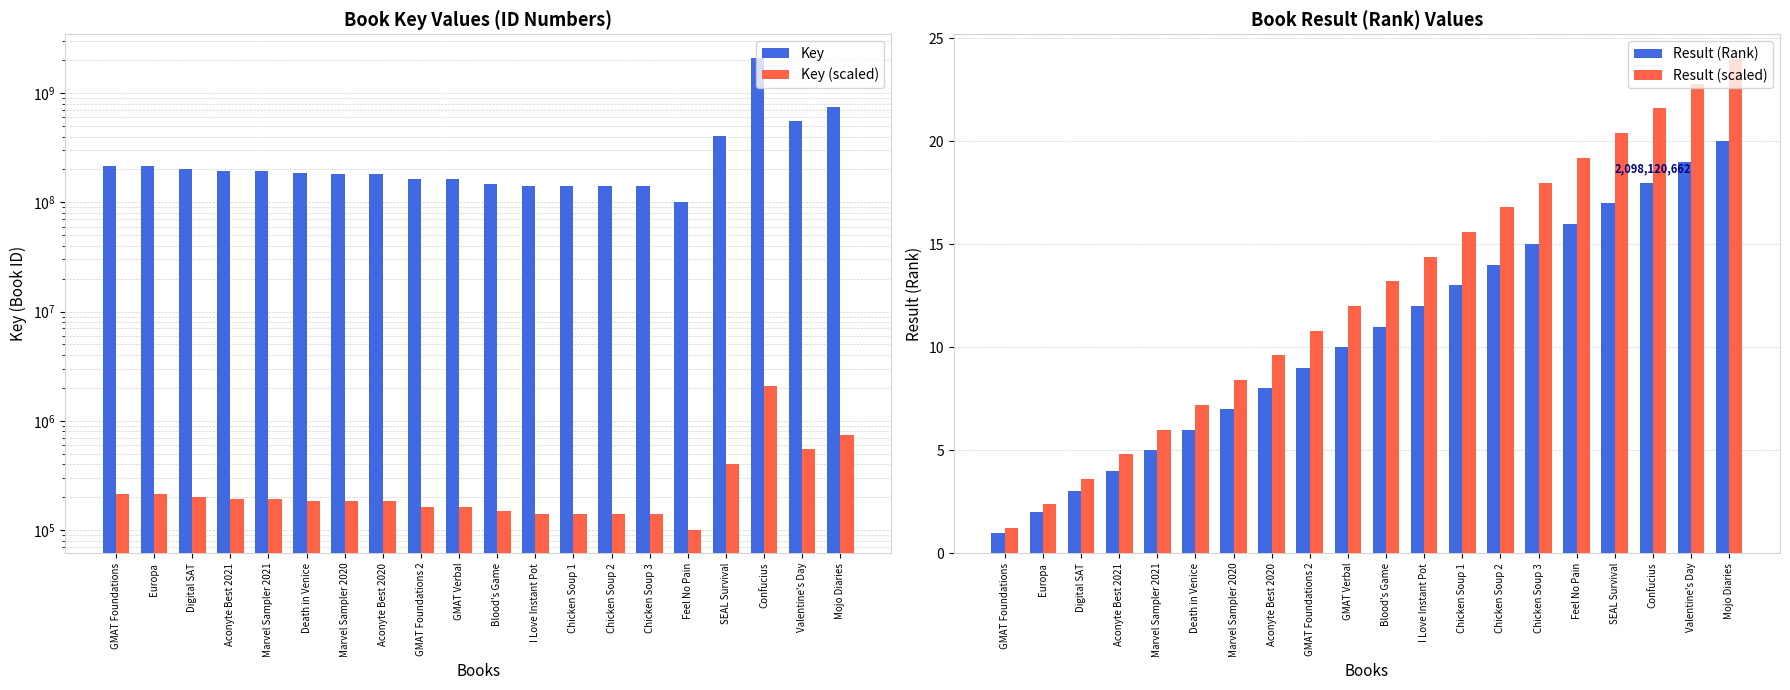

Reading left to right, what are all the values shown in this chart?

Key: 215001901.0	215380899.0	200570233.0	192571858.0	192566356.0	186182930.0	182992061.0	182991797.0	162570910.0	162570839.0	148246301.0	141370124.0	140488229.0	140488886.0	140485482.0	101143980.0	404664376.0	2098120662.0	549908504.0	742681895.0
Key (scaled): 215001.9	215380.9	200570.2	192571.9	192566.4	186182.9	182992.1	182991.8	162570.9	162570.8	148246.3	141370.1	140488.2	140488.9	140485.5	101144.0	404664.4	2098120.7	549908.5	742681.9
Result (Rank): 1.0	2.0	3.0	4.0	5.0	6.0	7.0	8.0	9.0	10.0	11.0	12.0	13.0	14.0	15.0	16.0	17.0	18.0	19.0	20.0
Result (scaled): 1.2	2.4	3.6	4.8	6.0	7.2	8.4	9.6	10.8	12.0	13.2	14.4	15.6	16.8	18.0	19.2	20.4	21.6	22.8	24.0